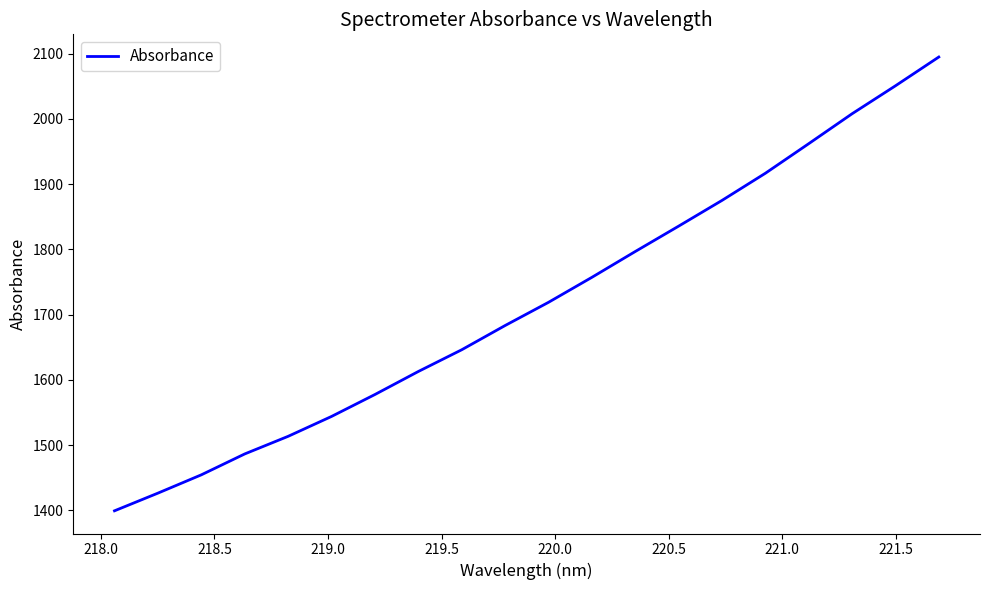

What is the smallest value displayed?

1399.2